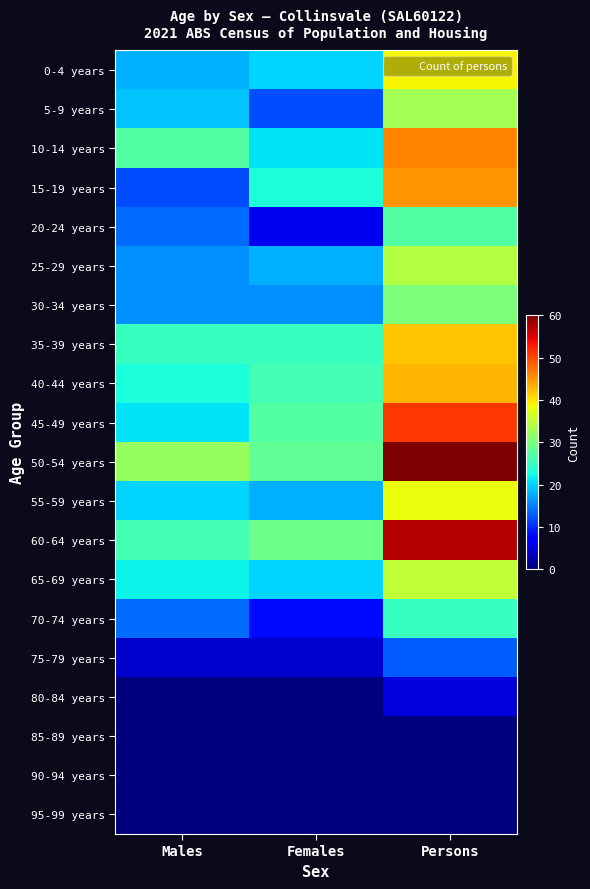

At which category is the sum across all series the highest?

Persons